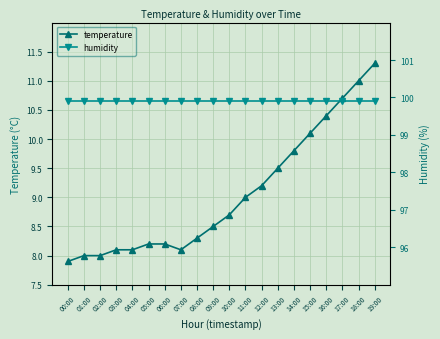

Reading right to left, extract all data points from this chart.

temperature: 11.3	11.0	10.7	10.4	10.1	9.8	9.5	9.2	9.0	8.7	8.5	8.3	8.1	8.2	8.2	8.1	8.1	8.0	8.0	7.9
humidity: 99.9	99.9	99.9	99.9	99.9	99.9	99.9	99.9	99.9	99.9	99.9	99.9	99.9	99.9	99.9	99.9	99.9	99.9	99.9	99.9